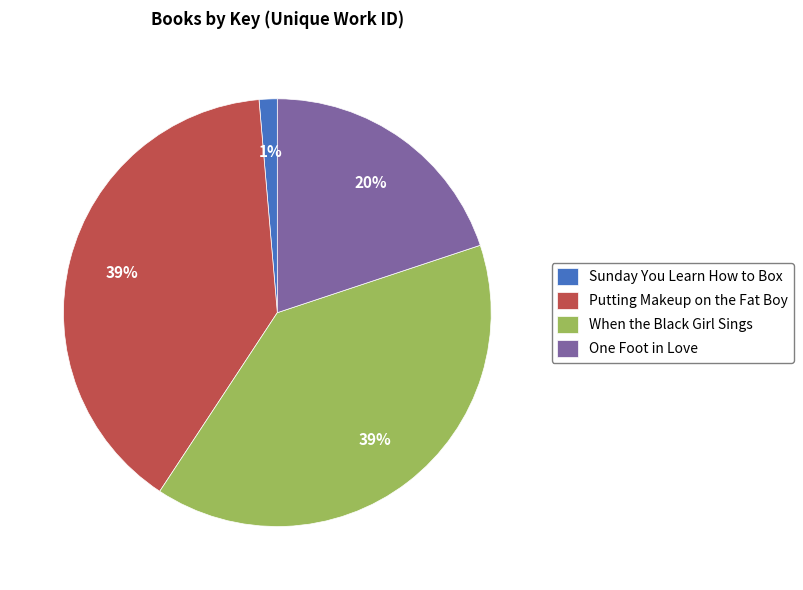

The Putting Makeup on the Fat Boy slice represents 27% of the pie. True or false?

False